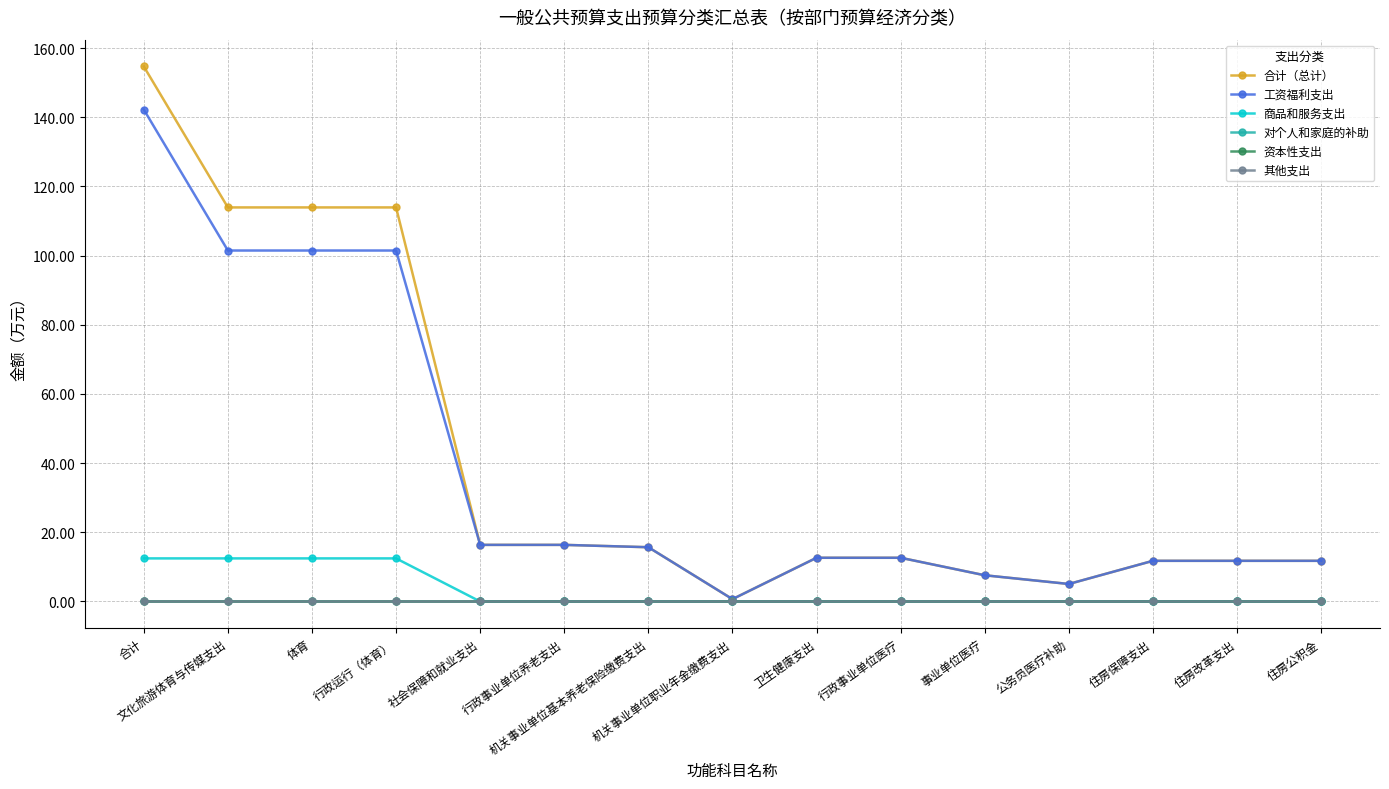

Between 行政事业单位养老支出 and 住房保障支出, which is larger?

行政事业单位养老支出